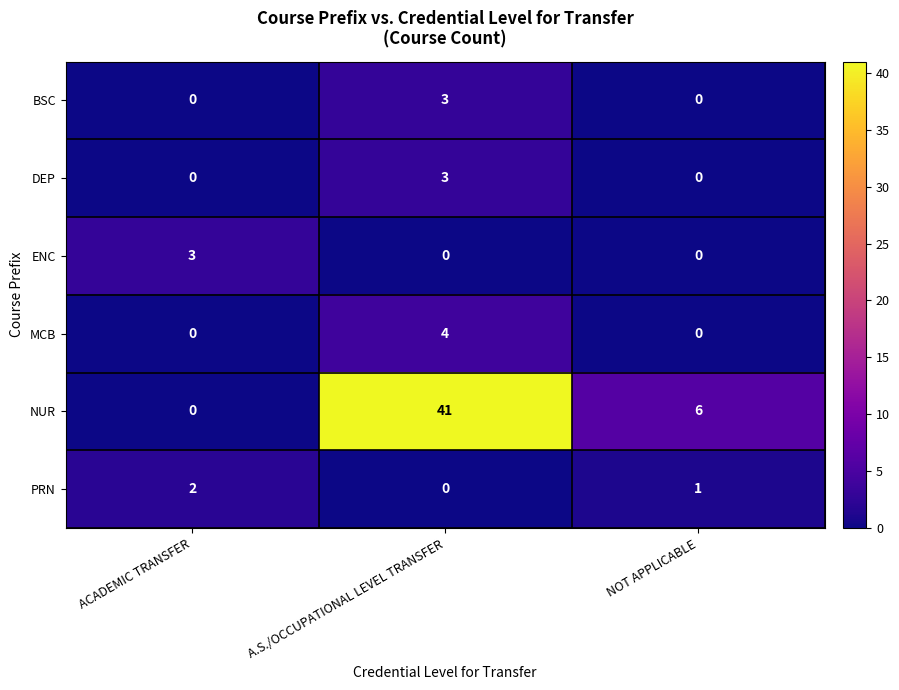

At which label does MCB reach its peak?

A.S./OCCUPATIONAL LEVEL TRANSFER